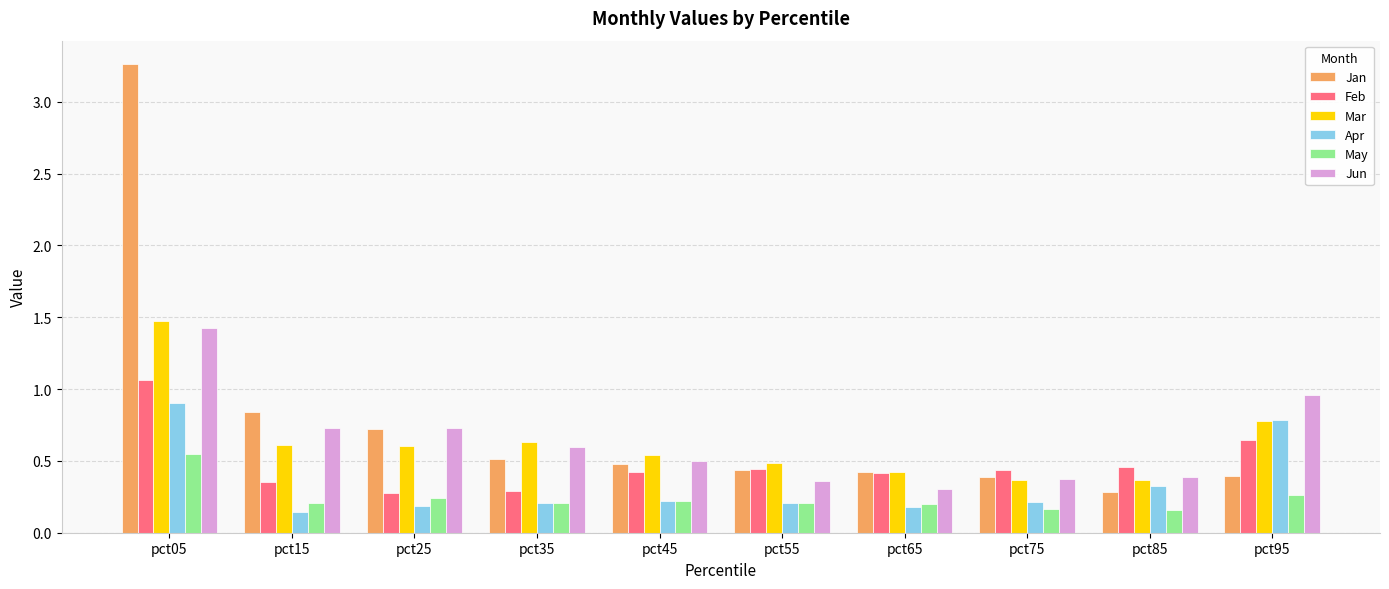

What is the difference between the maximum and minimum values in the Jan series?

3.0